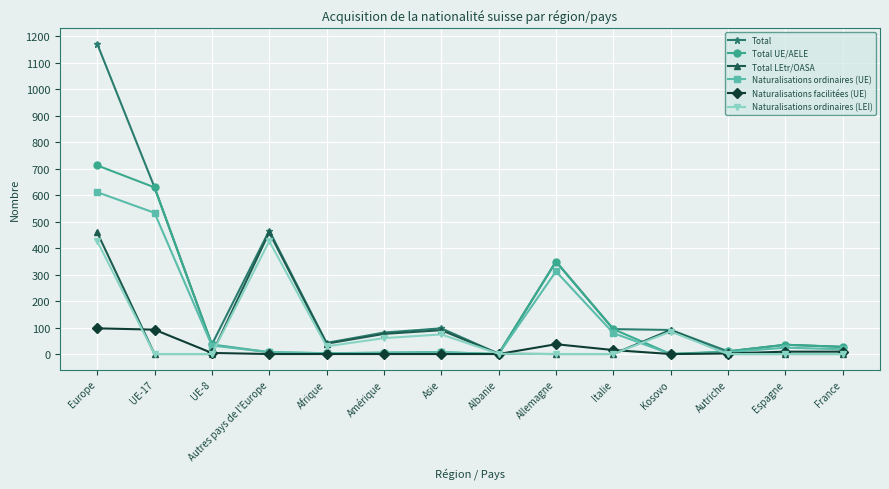

What is the label of the 10th point from the right?

Afrique